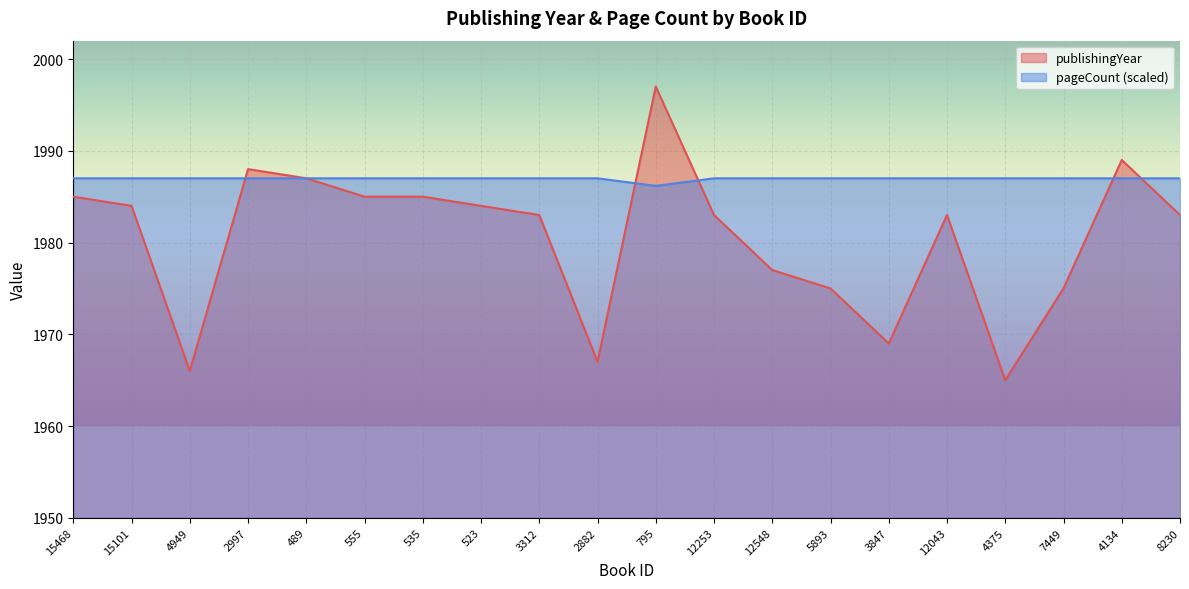

The publishingYear series shows 3236.5 at 12043. True or false?

False